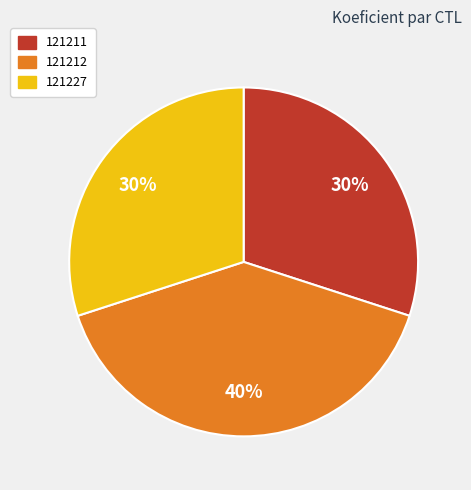

True or false: 121211 accounts for 30% of the total.

True